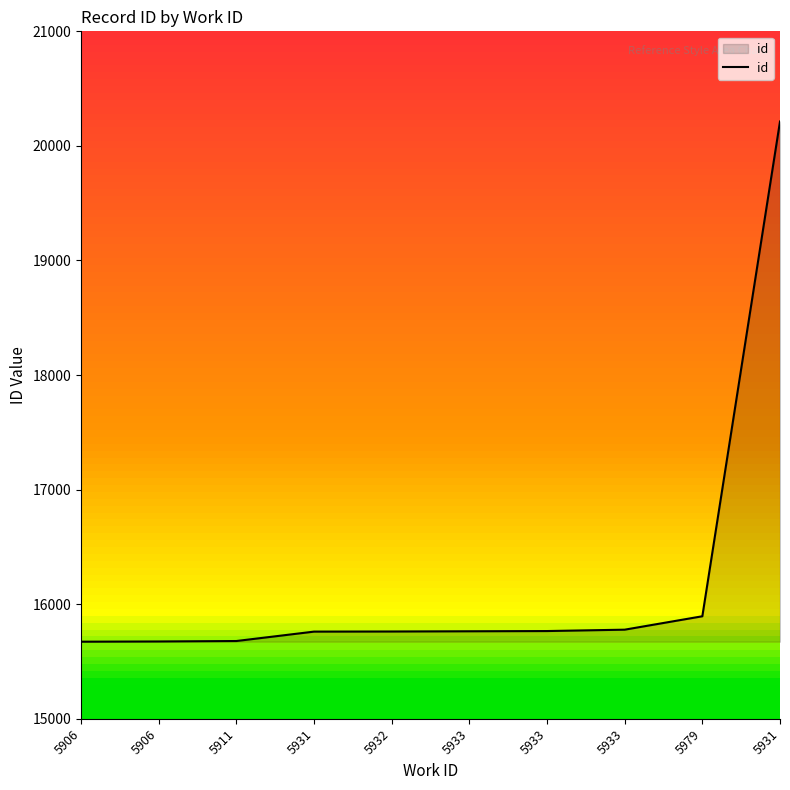

Rank the categories by value from lowest to highest.

5906, 5906, 5911, 5931, 5932, 5933, 5933, 5933, 5979, 5931